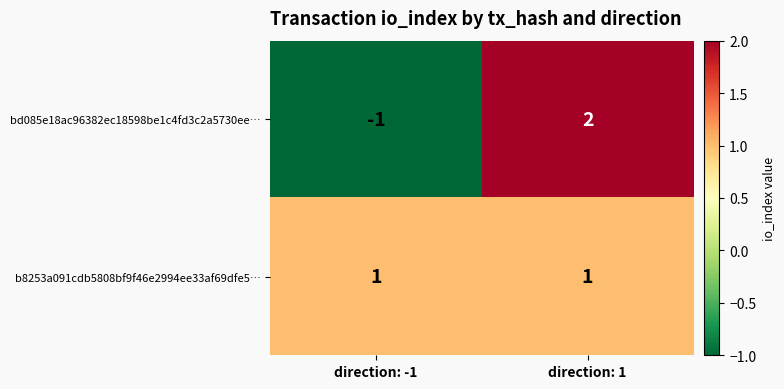

Where is bd085e18ac96382ec18598be1c4fd3c2a5730ee… nearest to the value 0?

direction: -1